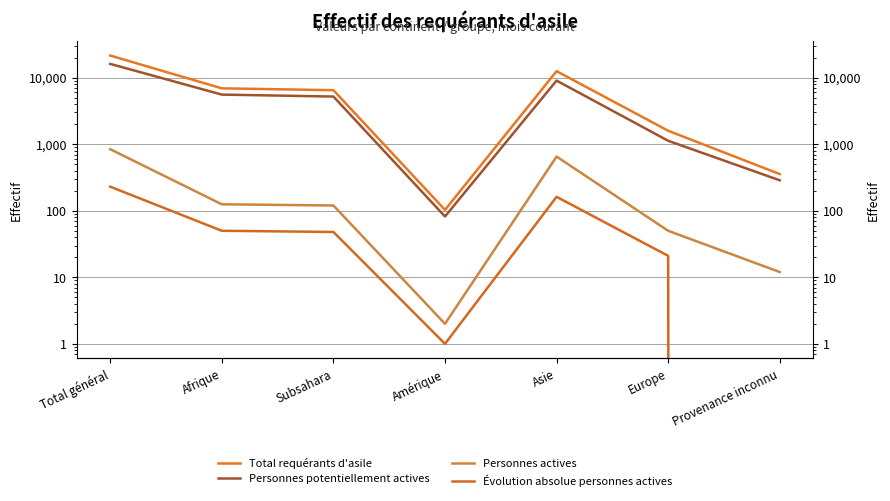

What is the difference between the Personnes potentiellement actives values at Subsahara and Asie?

3841